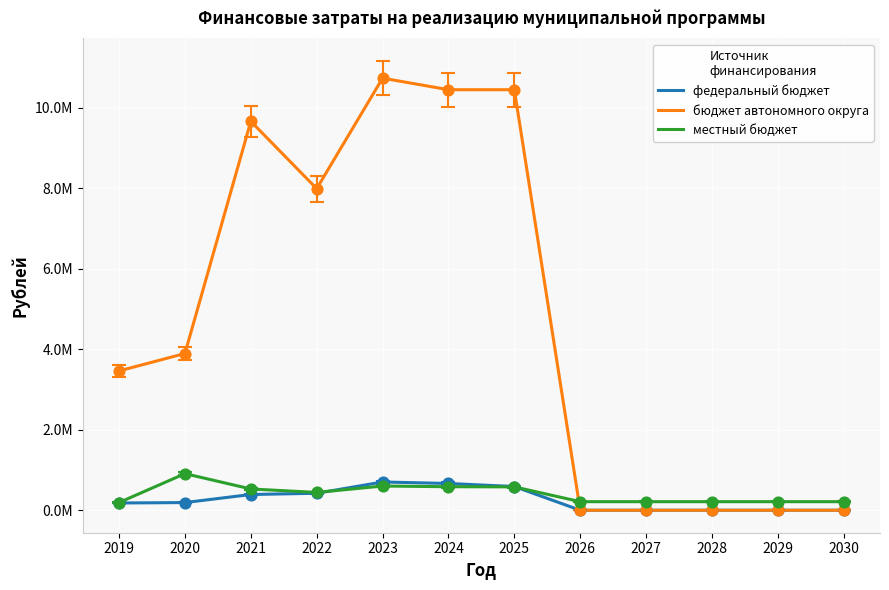

What are all the series names shown in the legend?

федеральный бюджет, бюджет автономного округа, местный бюджет